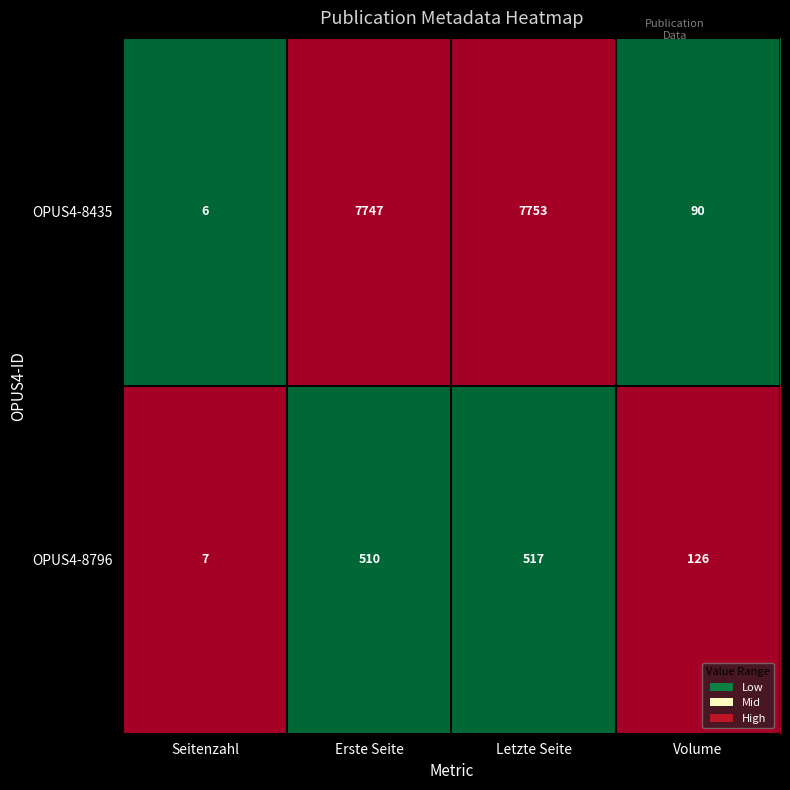

What is the difference between the maximum and minimum values in the OPUS4-8435 series?

7747